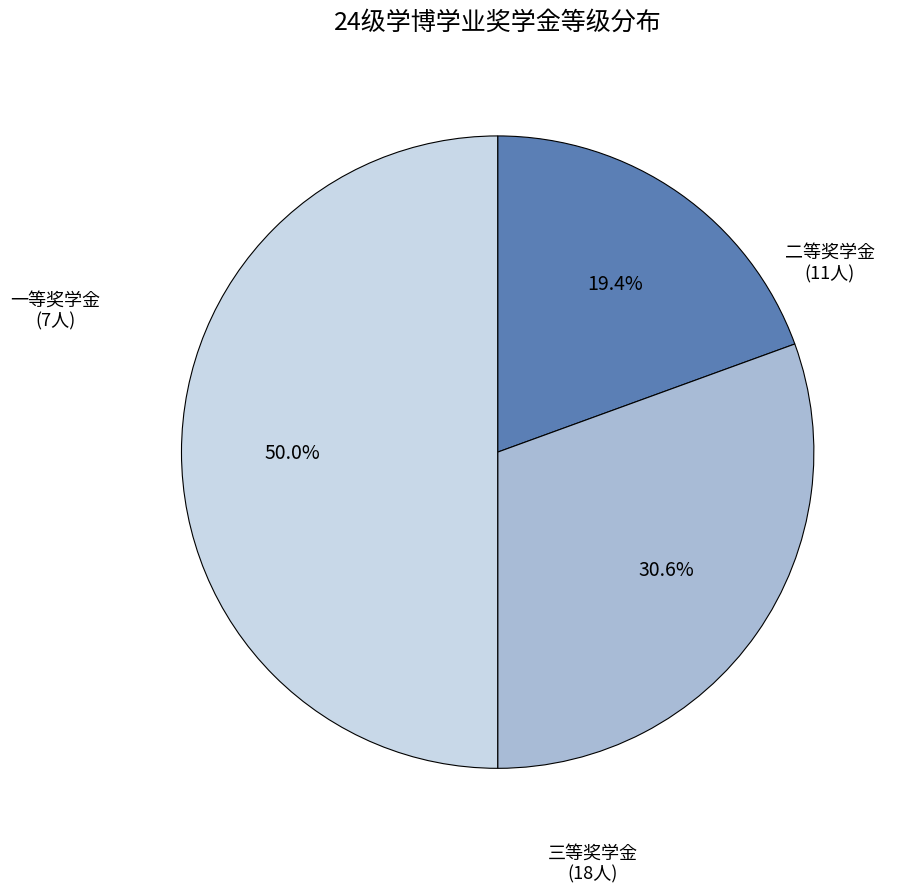

To the nearest percent, what is the difference between the largest and smallest slice percentages?

31%